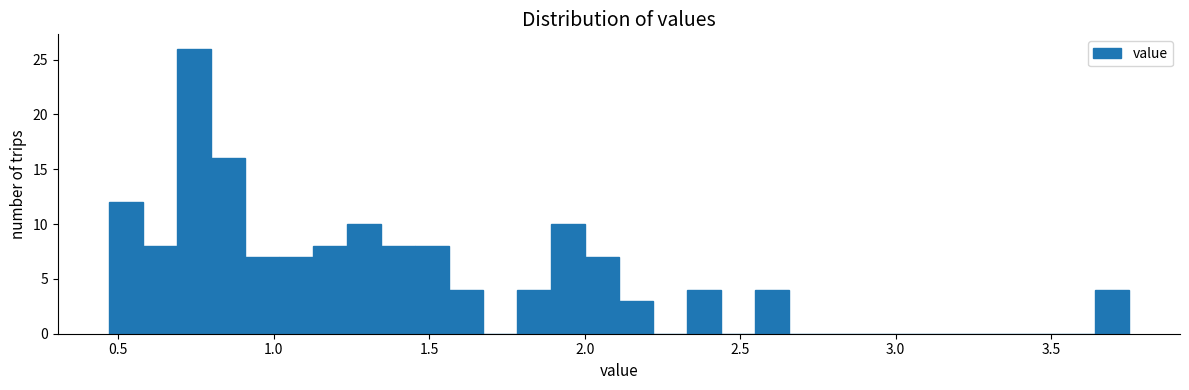

Read against the x-axis, roughly where is the centre of the tallest bar?

0.75